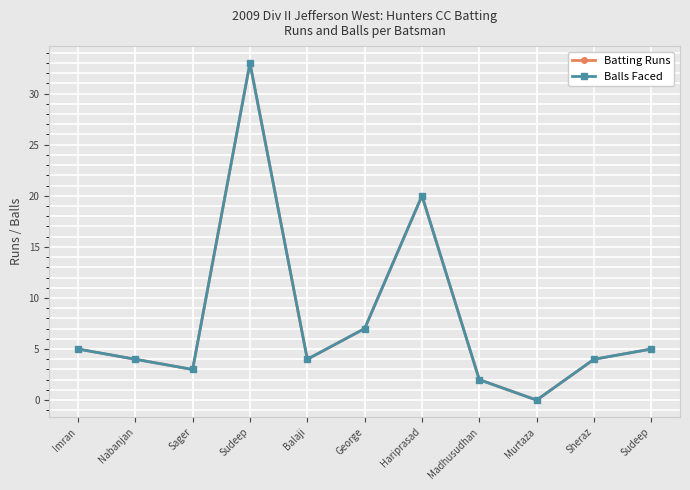

Is the value of Balls Faced at Sager greater than the value of Batting Runs at Sudeep?

No